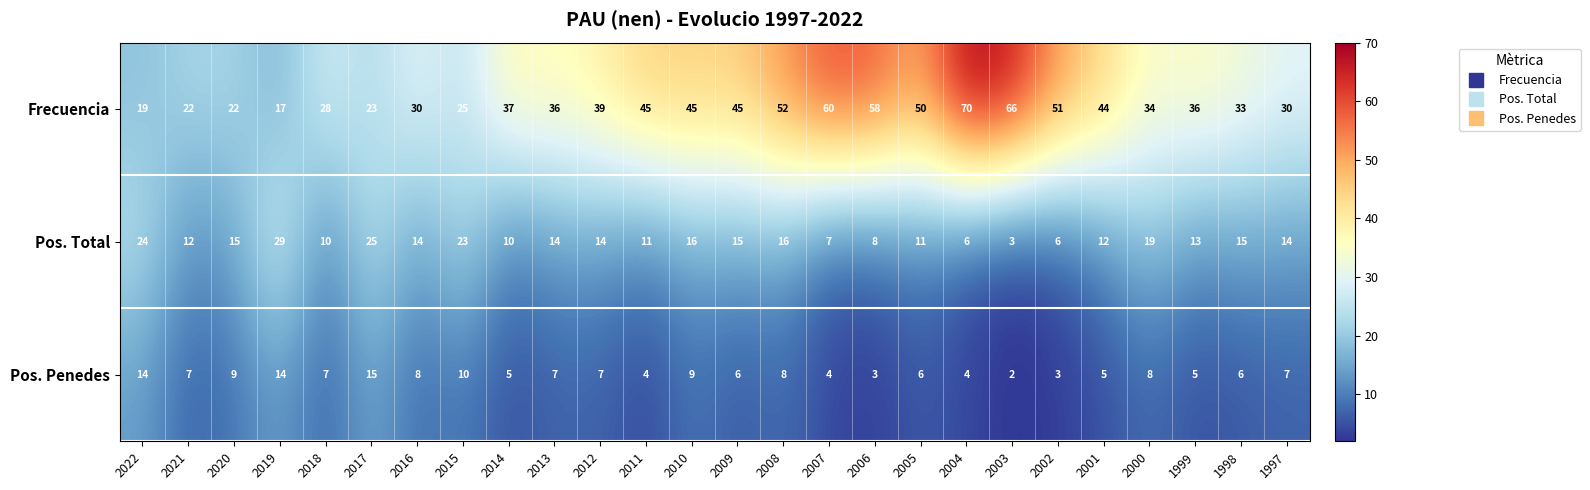

What is the greatest value displayed?

70